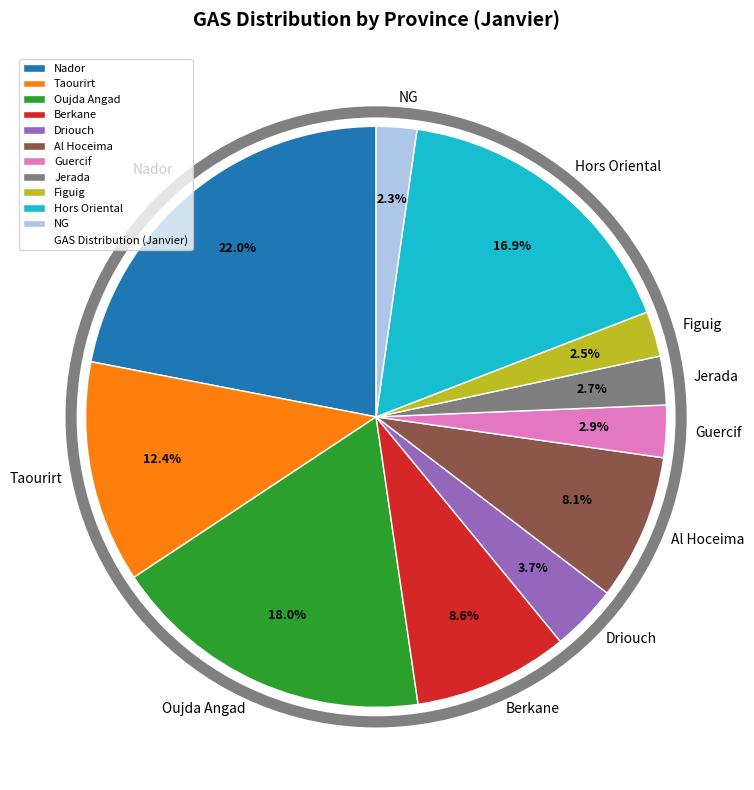

Count the number of slices in the pie.

11